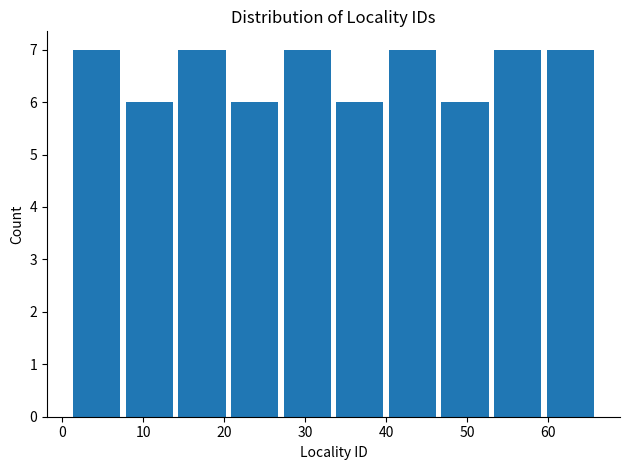

What is the height of the bar covering 53.0 to 59.5 on the x-axis? Neither the bar edges nor the heights are printed on the chart, so give them approximately, as read against the axes.

7